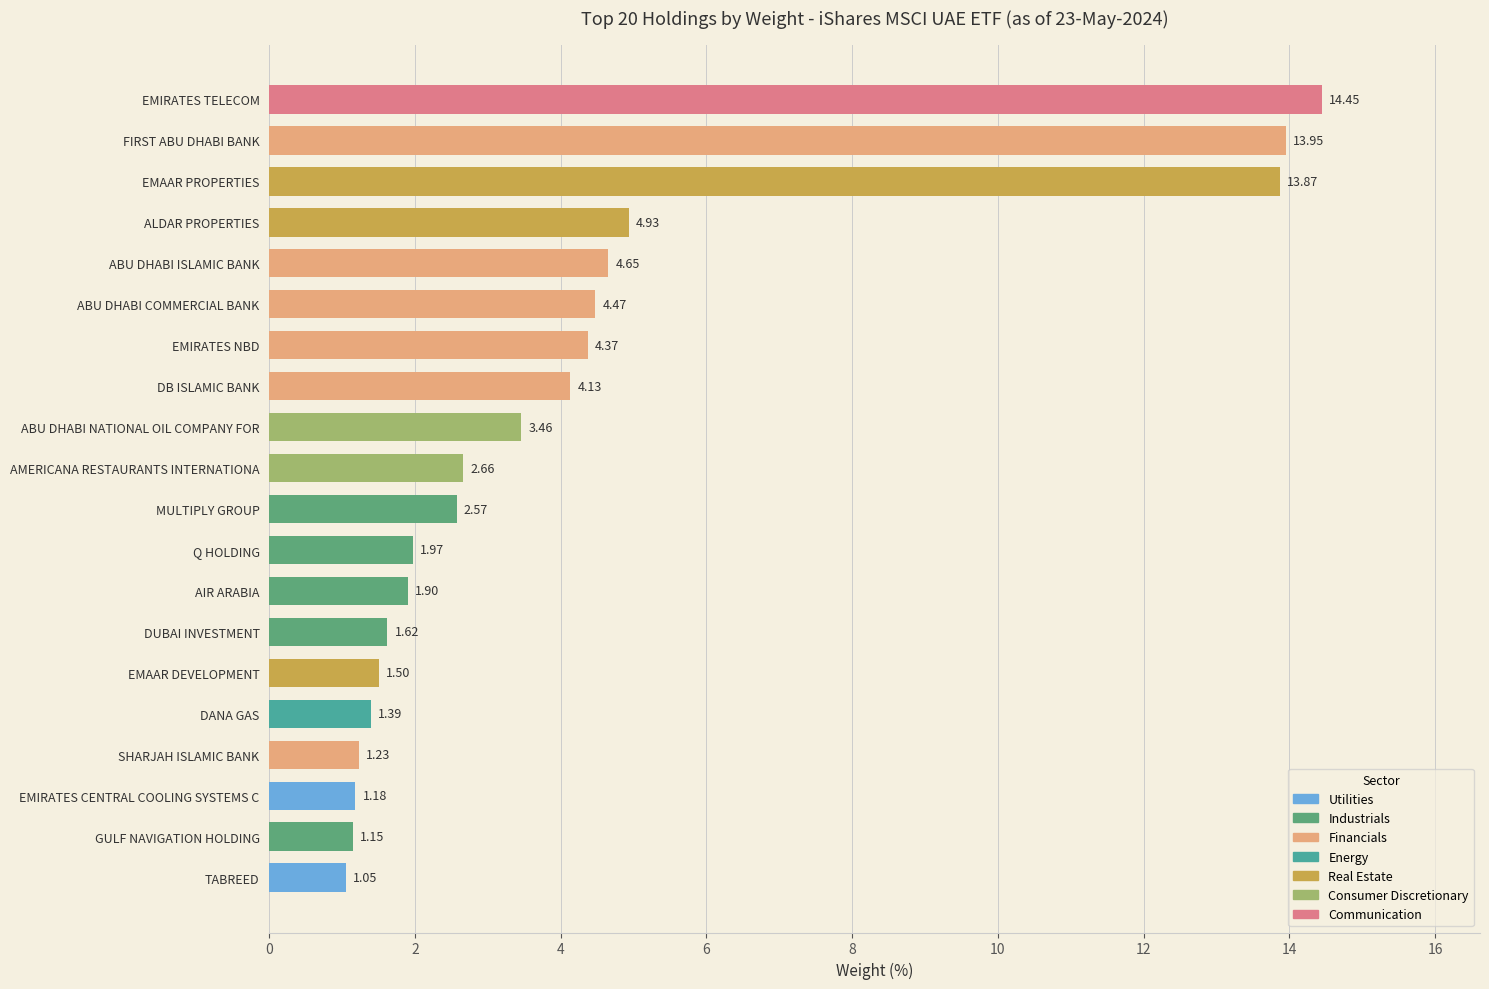

What is the sum of the values at DUBAI INVESTMENT and DB ISLAMIC BANK?

5.8